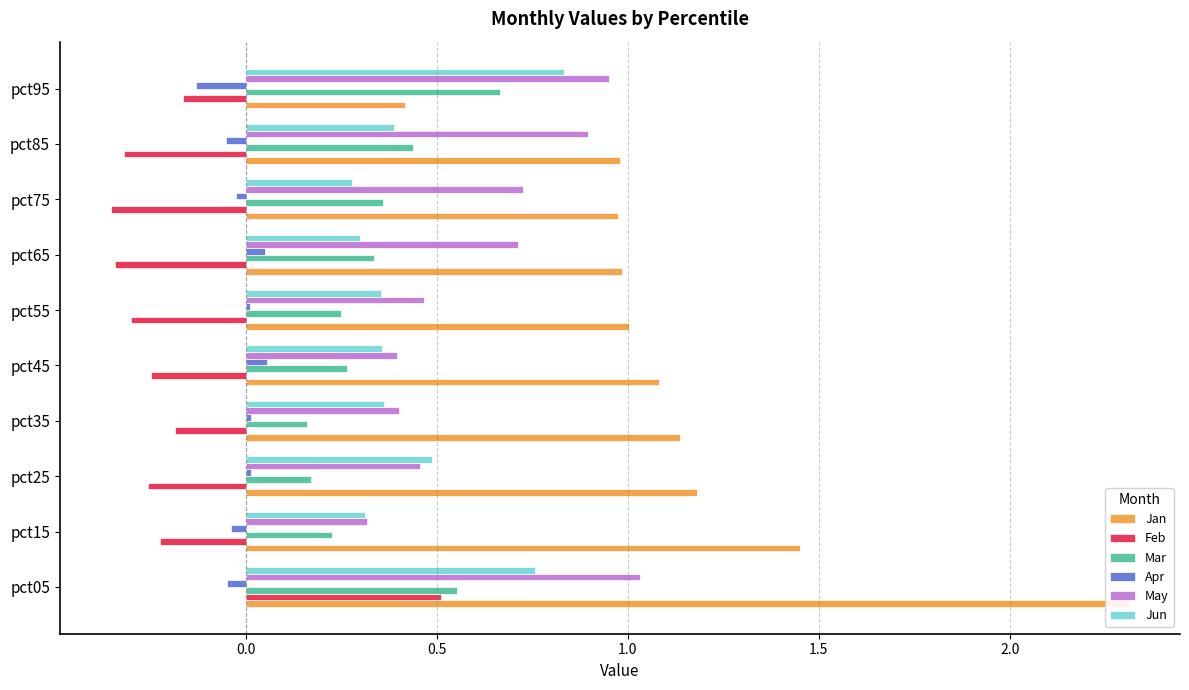

What is the value of the May bar at the 9th from the left?

0.9